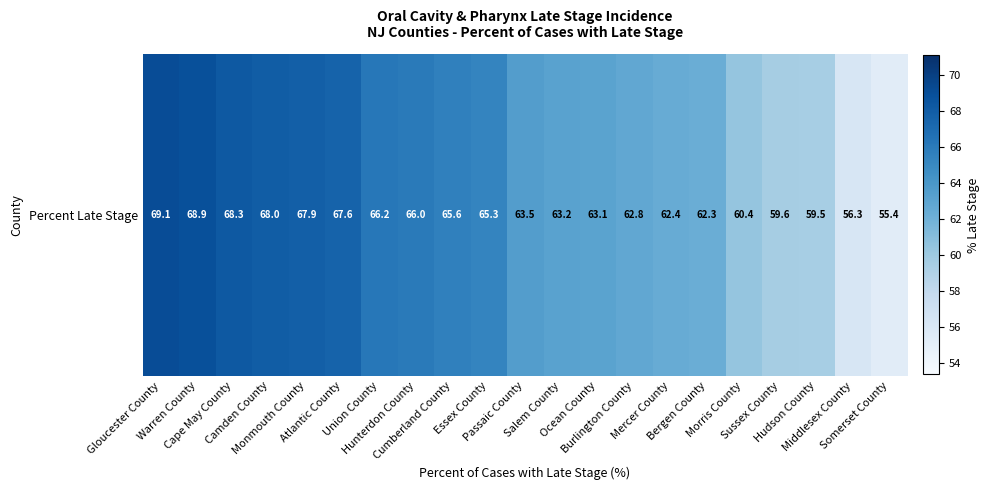

What is the change in value from Camden County to Monmouth County?

-0.1